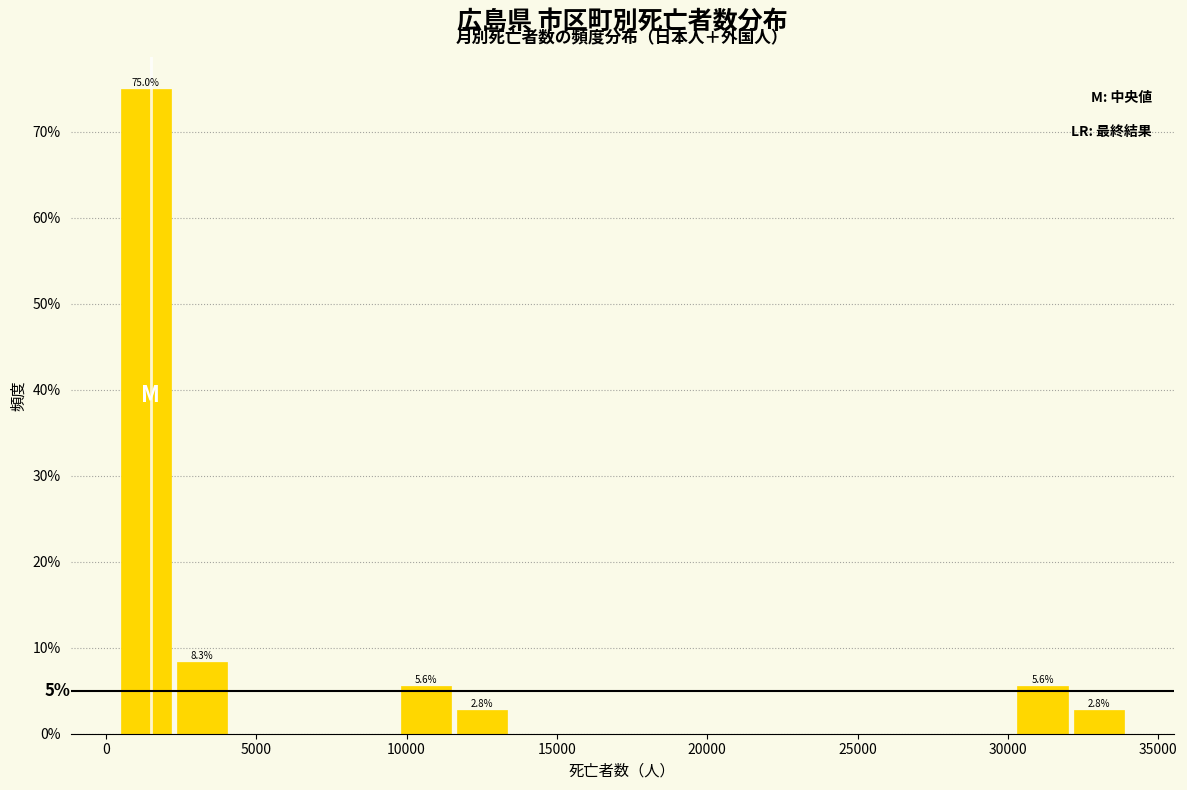

Read against the x-axis, roughly where is the centre of the tallest bar?

1500